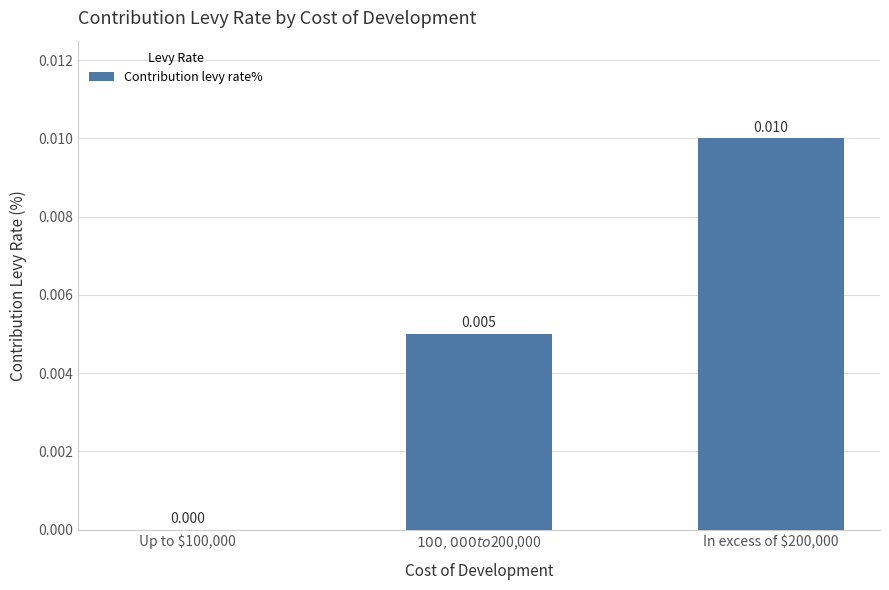

Are the bars grouped side by side (vs. stacked)?

No